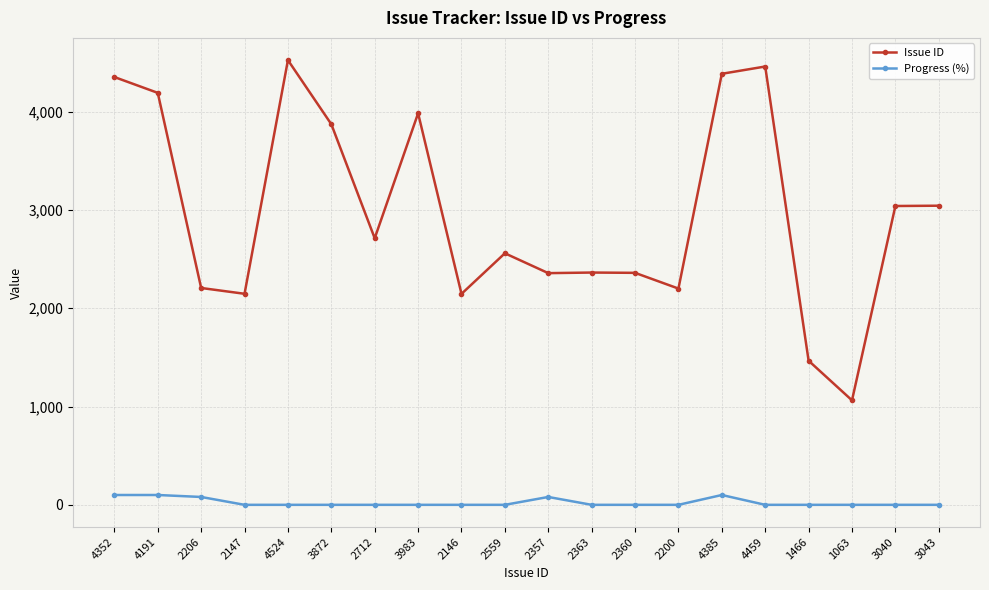

Between 2206 and 4524, which series saw the biggest shift?

Issue ID